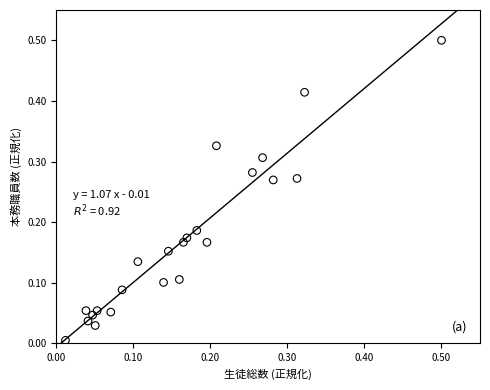

What is the range of X values (max minus min)?

0.5